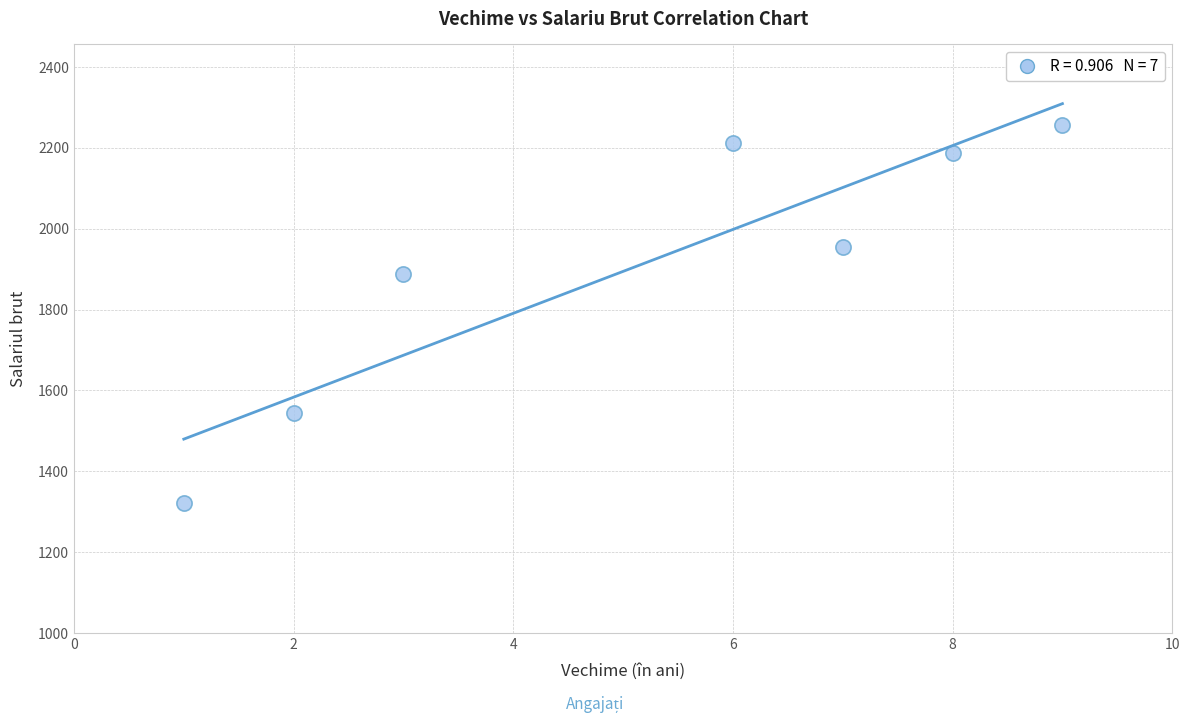

What Y value in the scatter plot is closest to 1789?

1888